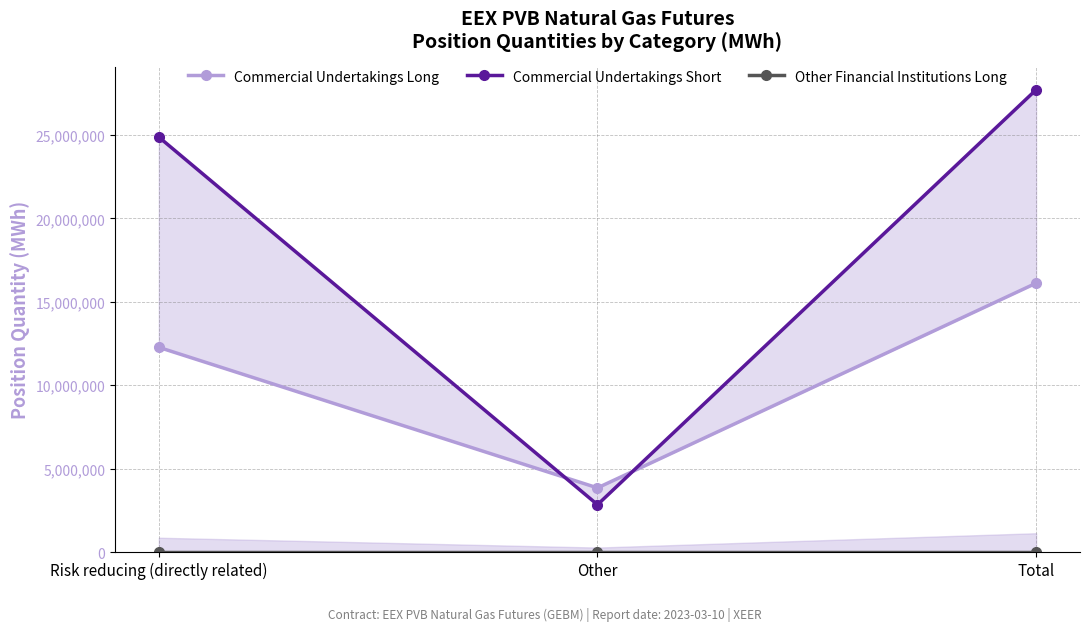

How many distinct data groups are displayed?

3